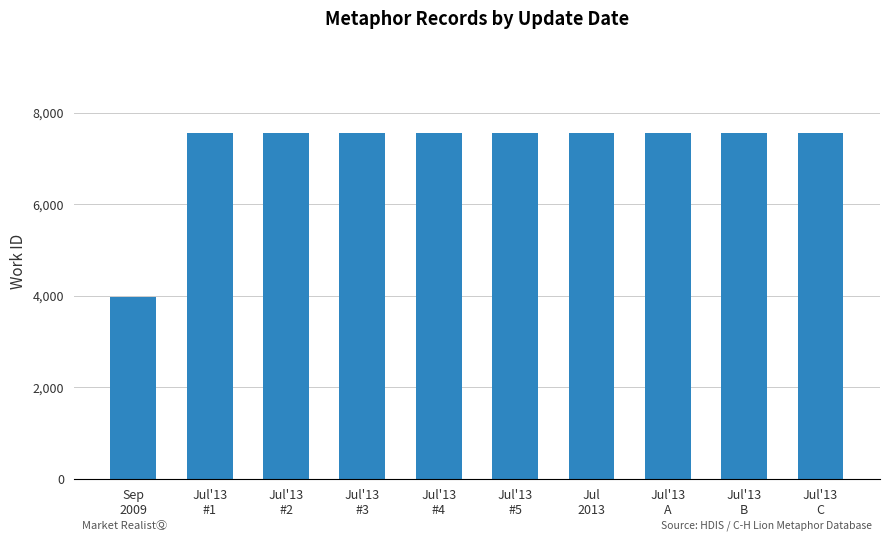

Are the bars horizontal?

No